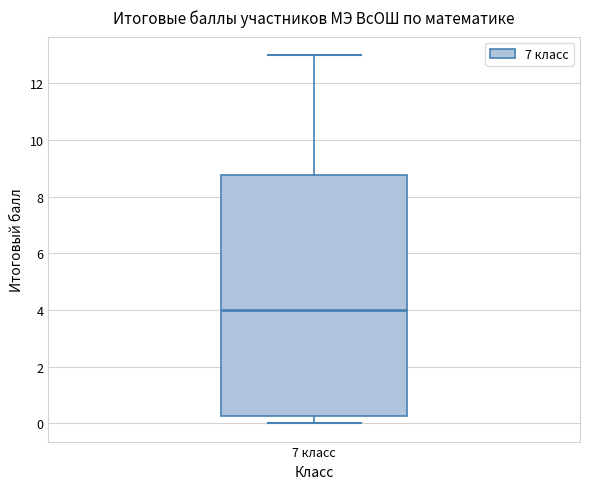

Where does the lower whisker of the box for 7 класс end on the y-axis? The values are not printed on the chart, so give them approximately, as read against the axis.

0.0